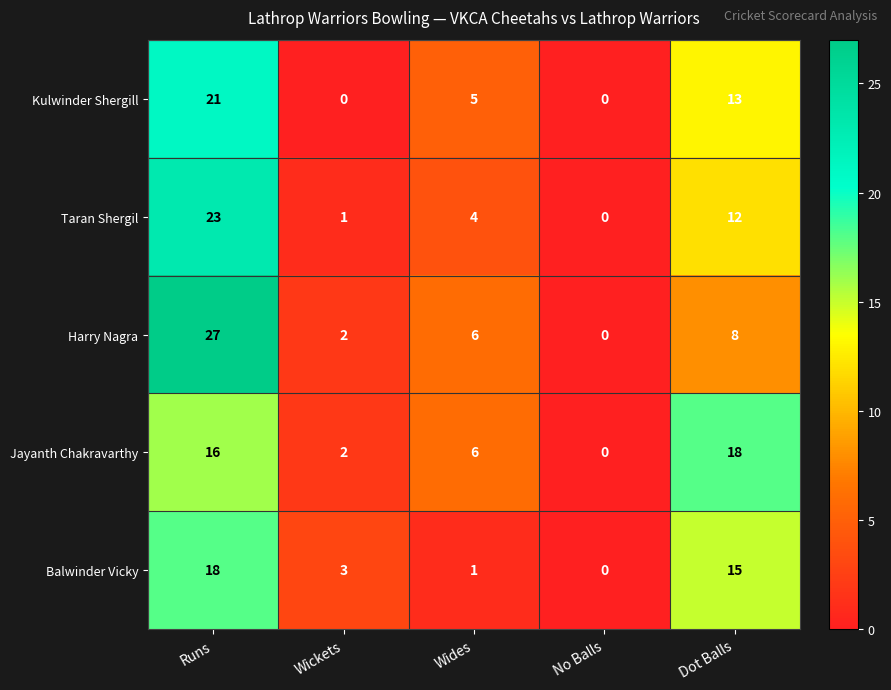

What is the total value across all series at Runs?

105